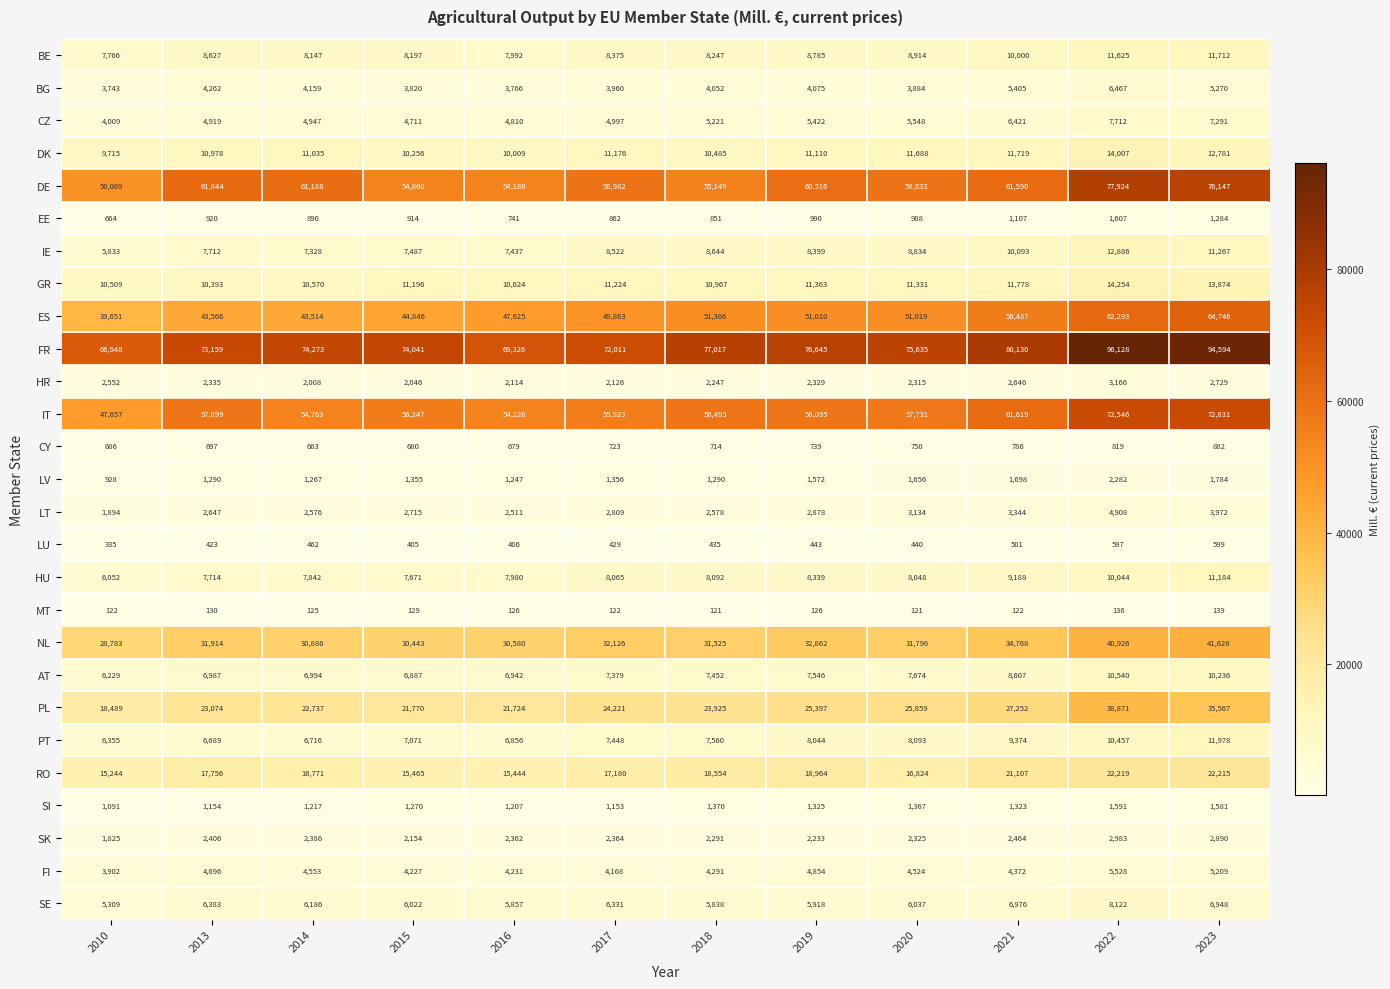

At which label is IE closest to 9359?

2020